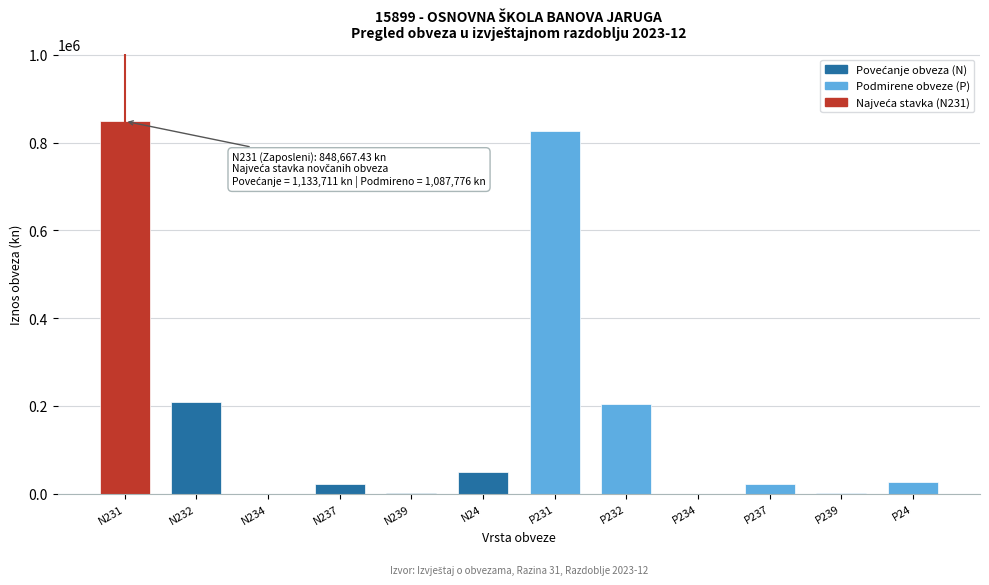

At which label is the value closest to 424373?

N232